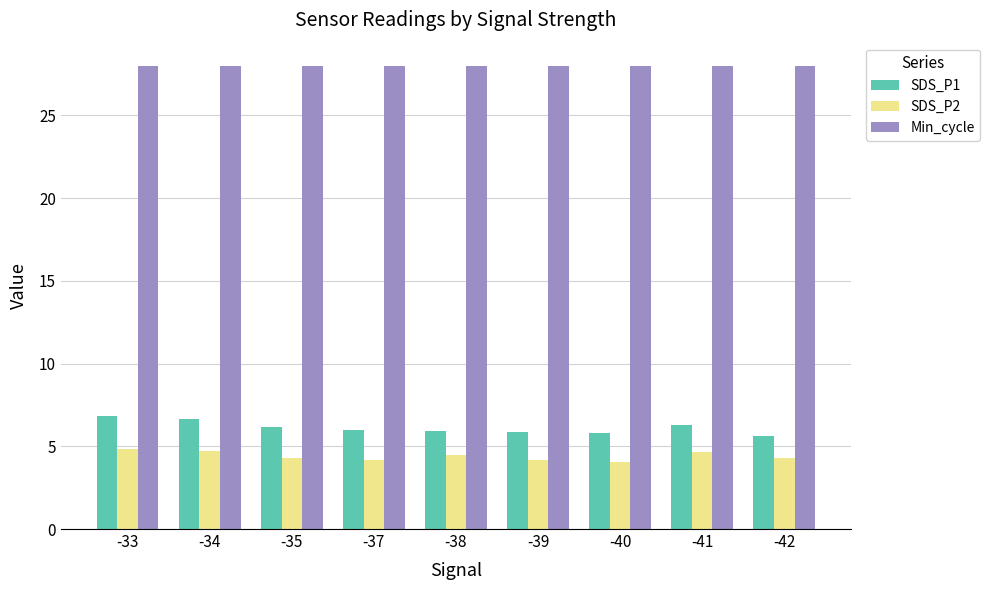

What is the total value across all series at -35?

38.4